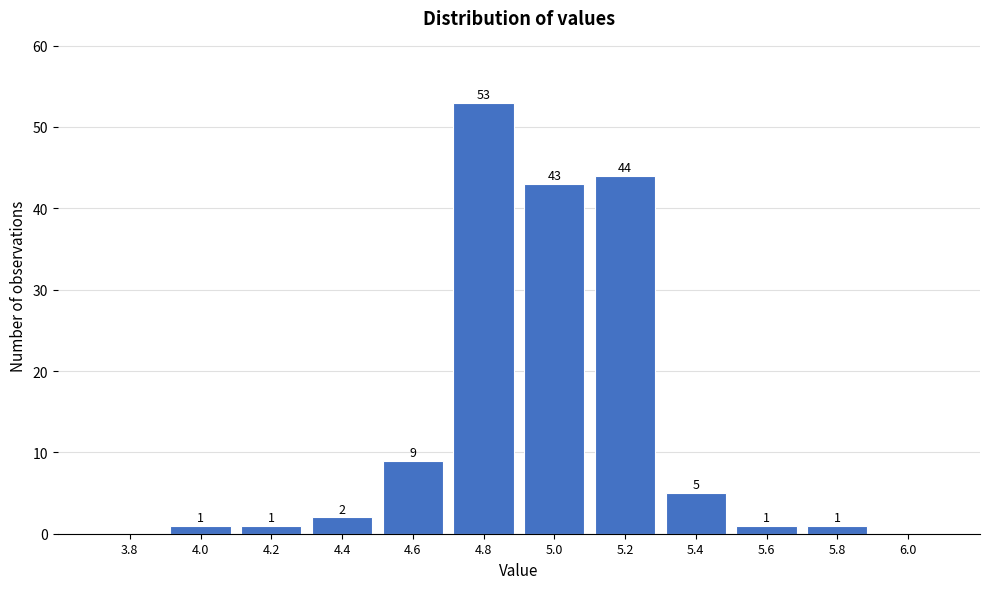

What is the sum of all values?

160